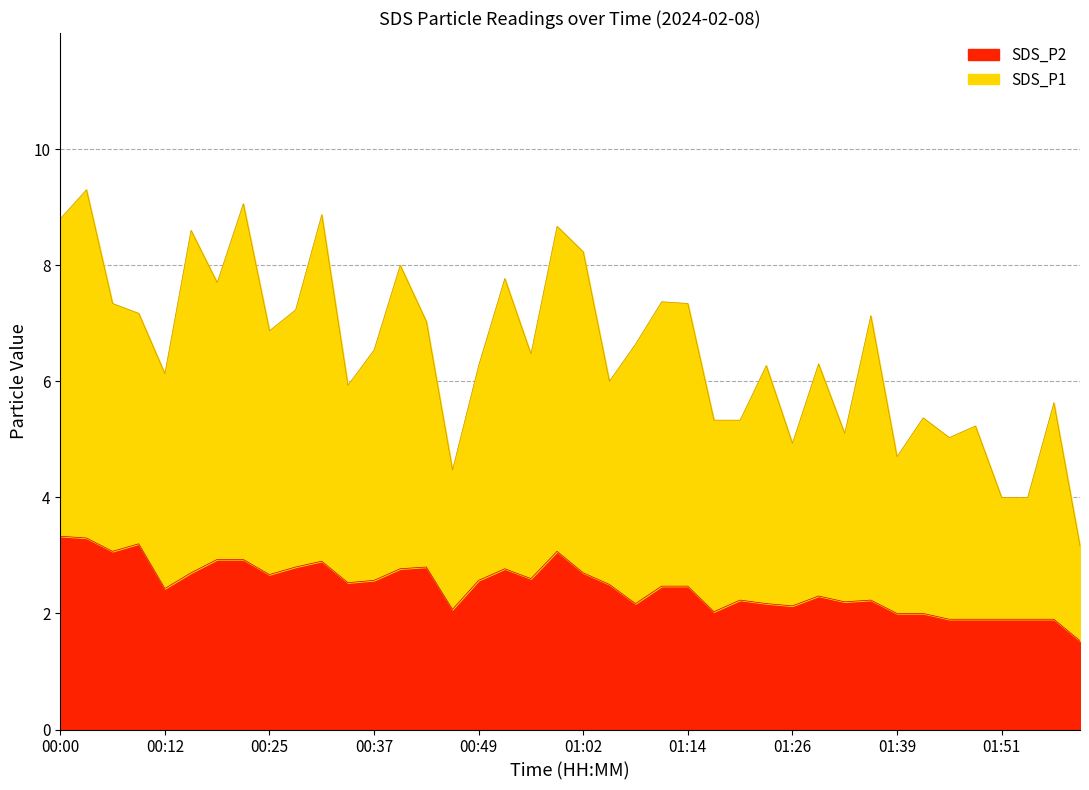

At which category does SDS_P1 reach its first local peak?

00:03